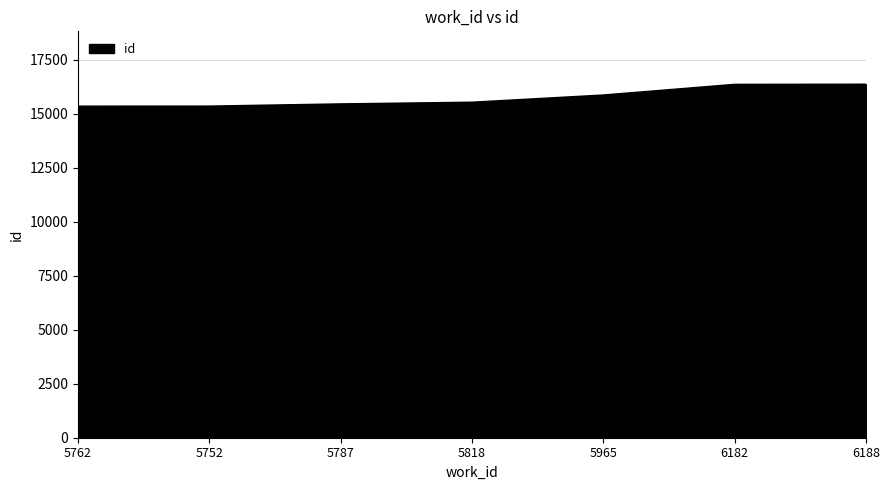

What is the sum of all values?

110278